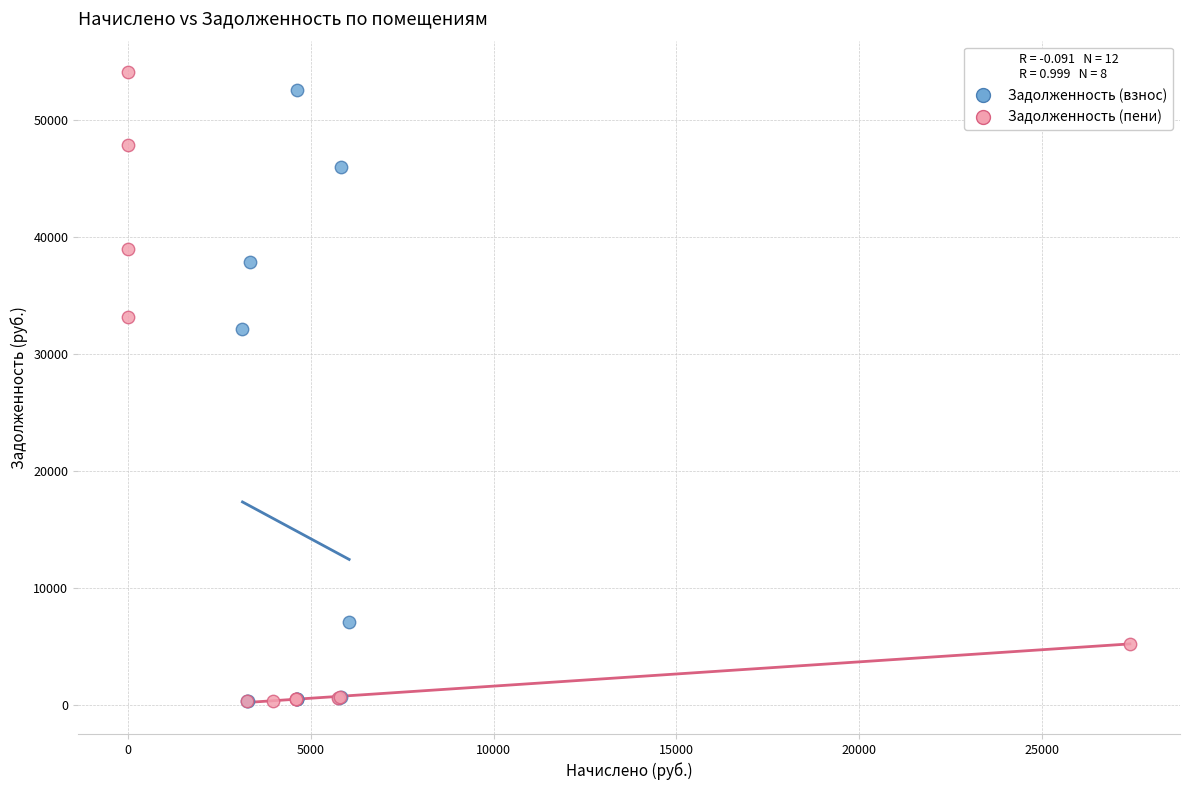

Which series has the widest spread of Y values?

Задолженность (пени)